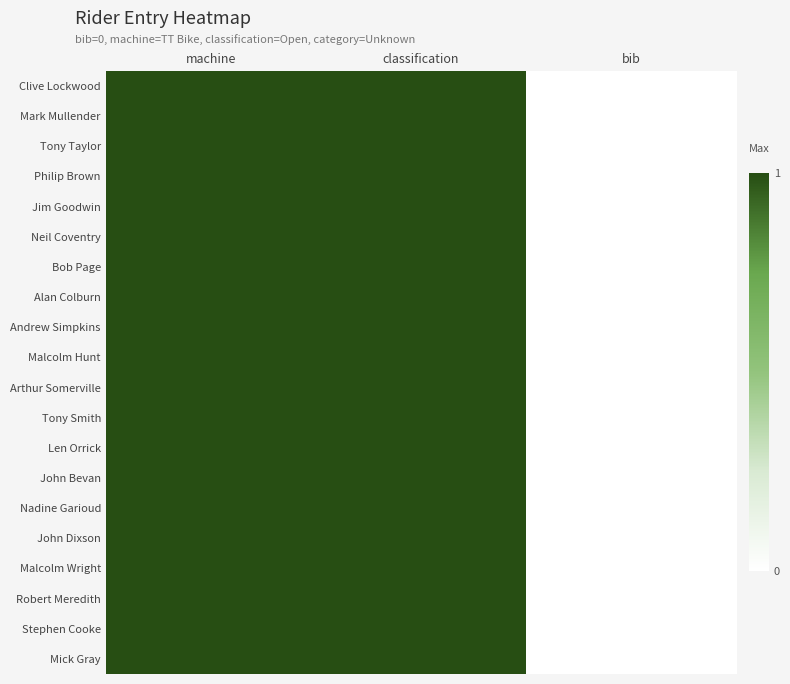

At which category is the sum across all series the highest?

machine